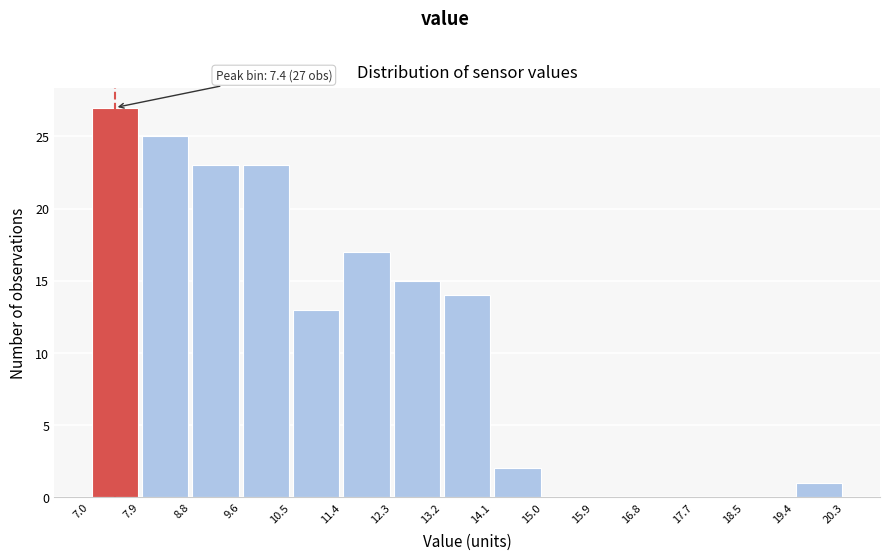

Which range on the x-axis has the tallest bar?

7.0 to 7.9